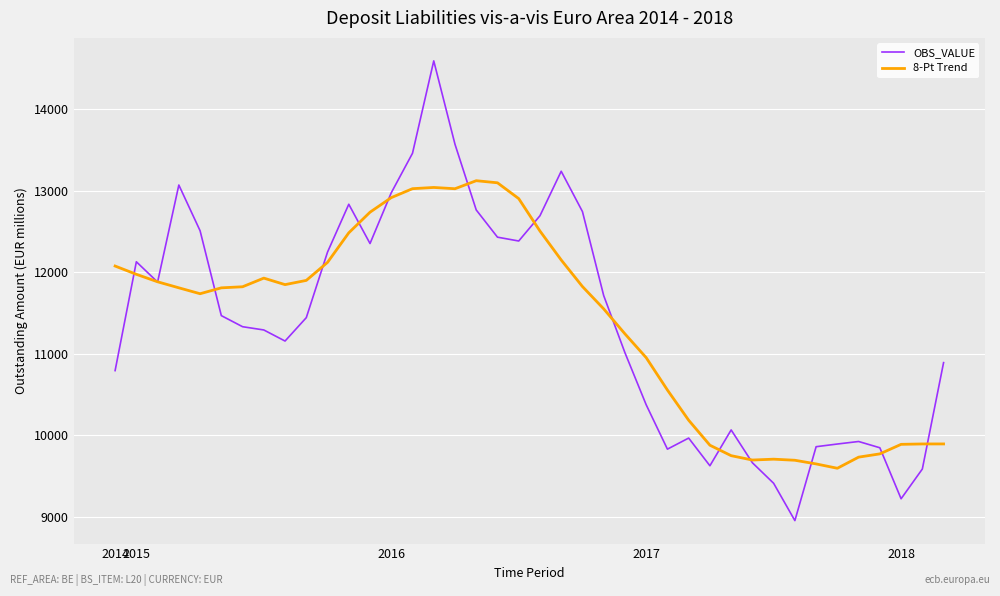

Rank the series by their maximum value, from lowest to highest.

8-Pt Trend, OBS_VALUE